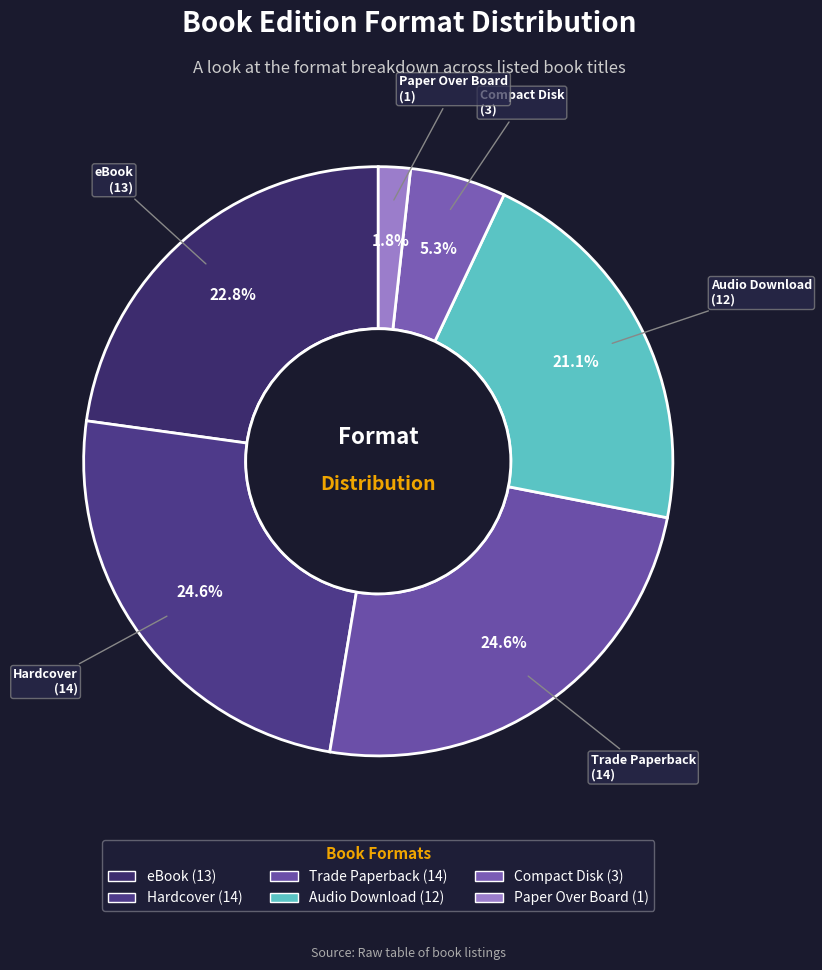

Count the number of slices in the pie.

6